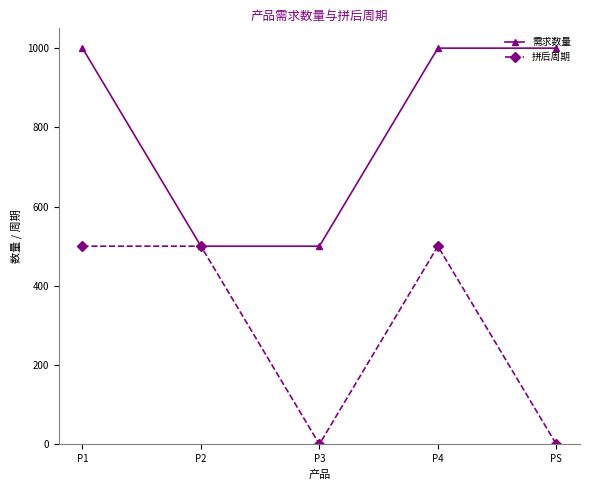

At how many categories does at least one series exceed 268?

5